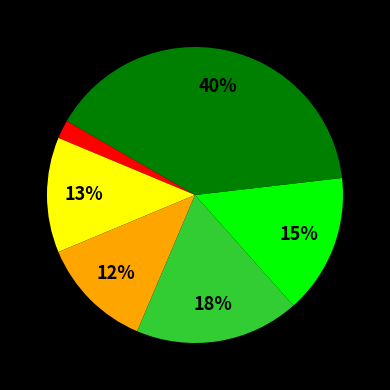

Does any single category account for the majority?

No